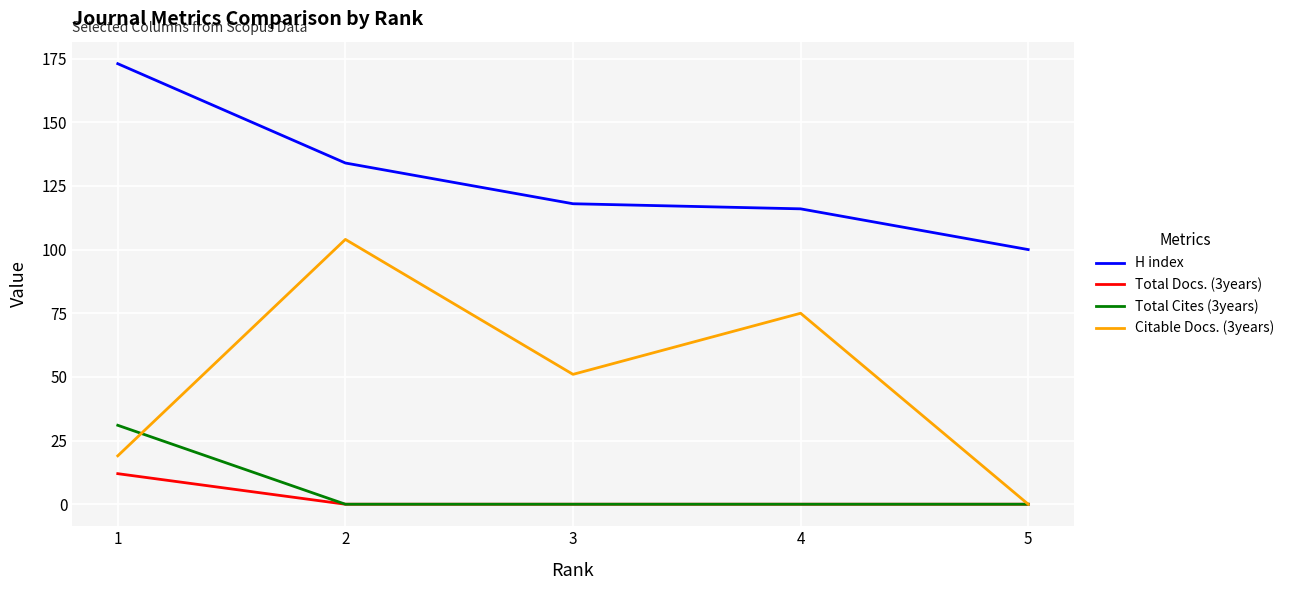

Is it true that Citable Docs. (3years) equals 19 at 1?

True